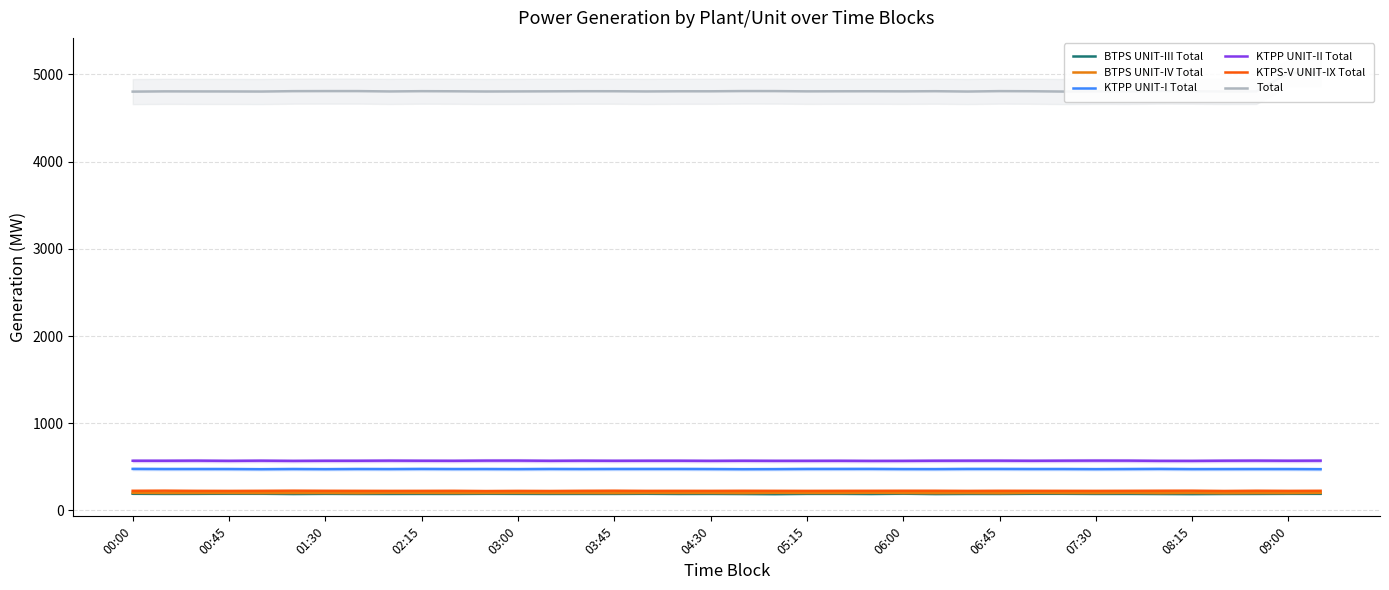

What position from the left is 08:15?

12